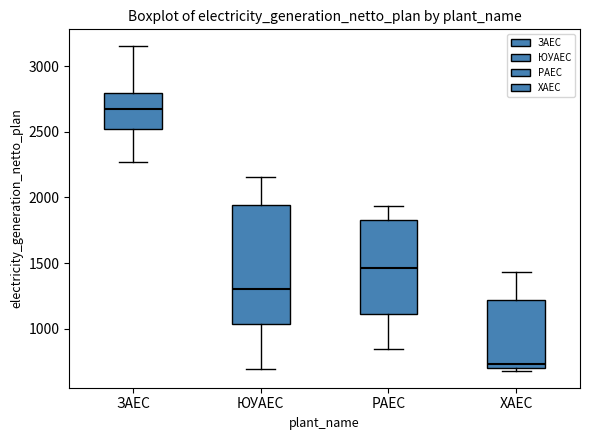

Reading left to right, read every box against the y-axis: the position of its median line, the range the box covers, and the ends of its whiskers. The values are not printed on the chart, so give them approximately, as read against the axis.

ЗАЕС: median 2650, box 2500 to 2800, whiskers 2250 to 3150
ЮУАЕС: median 1300, box 1050 to 1950, whiskers 700 to 2150
РАЕС: median 1450, box 1100 to 1850, whiskers 850 to 1950
ХАЕС: median 750, box 700 to 1200, whiskers 650 to 1450